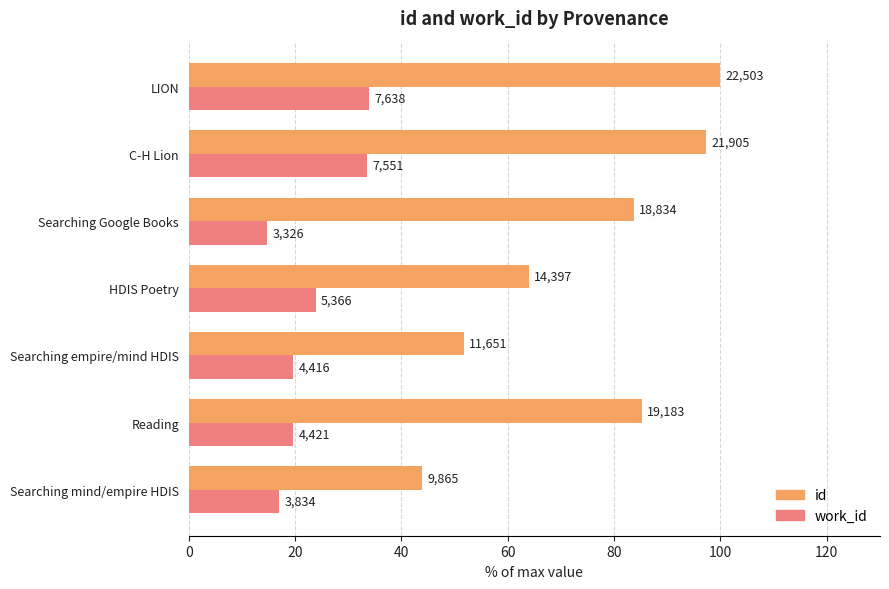

List the series in order of their peak value, lowest first.

work_id, id